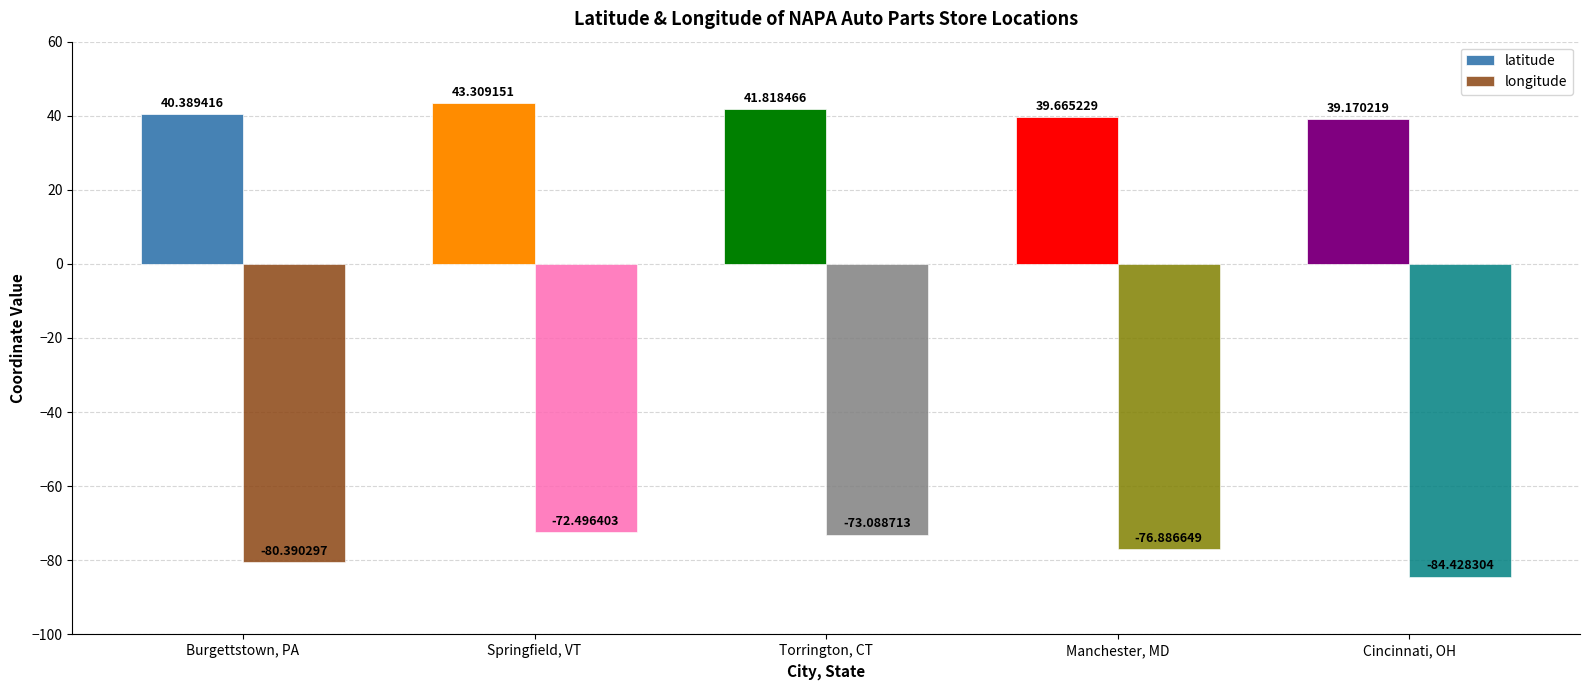

What is the difference between the highest and lowest values at Burgettstown, PA?

120.8